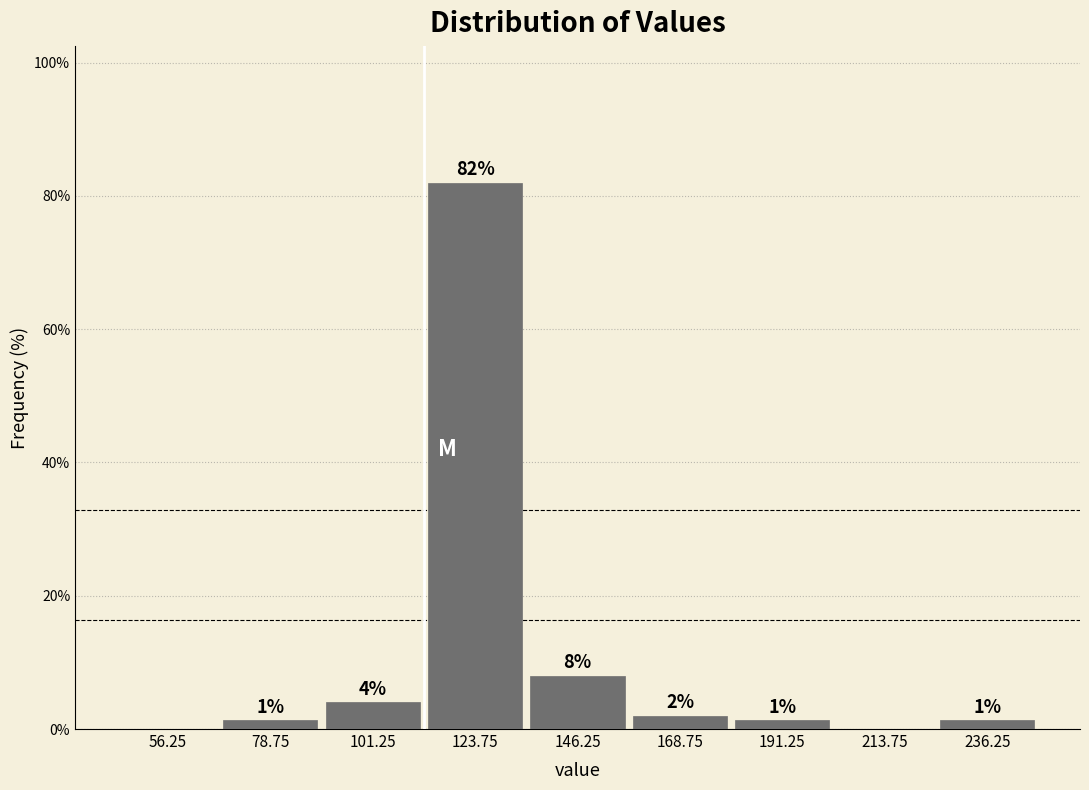

Which range on the x-axis has the tallest bar?

112.5 to 135.0